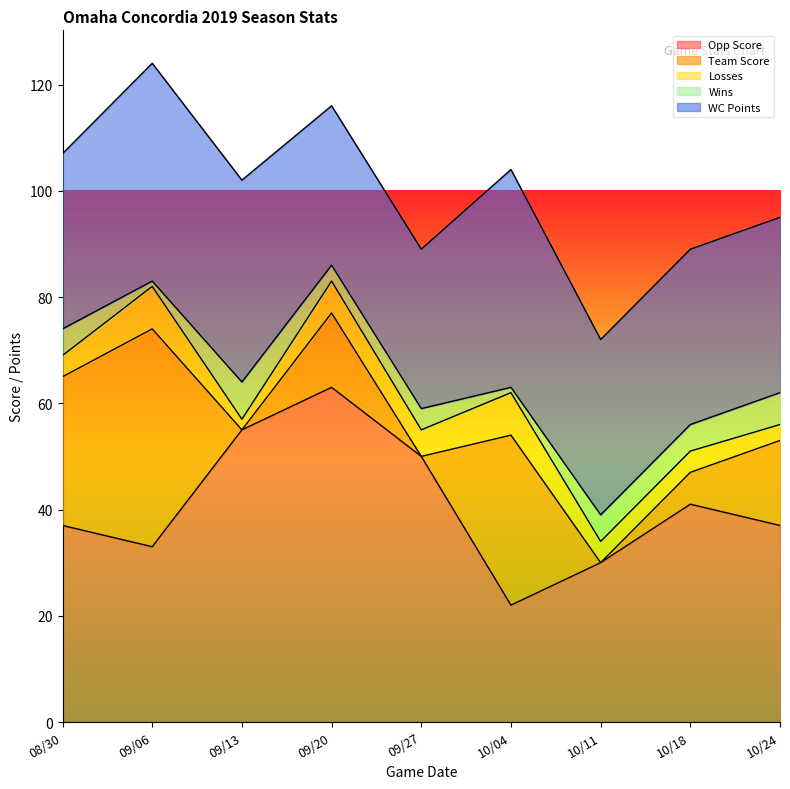

What is the approximate value of Wins at 08/30?

5